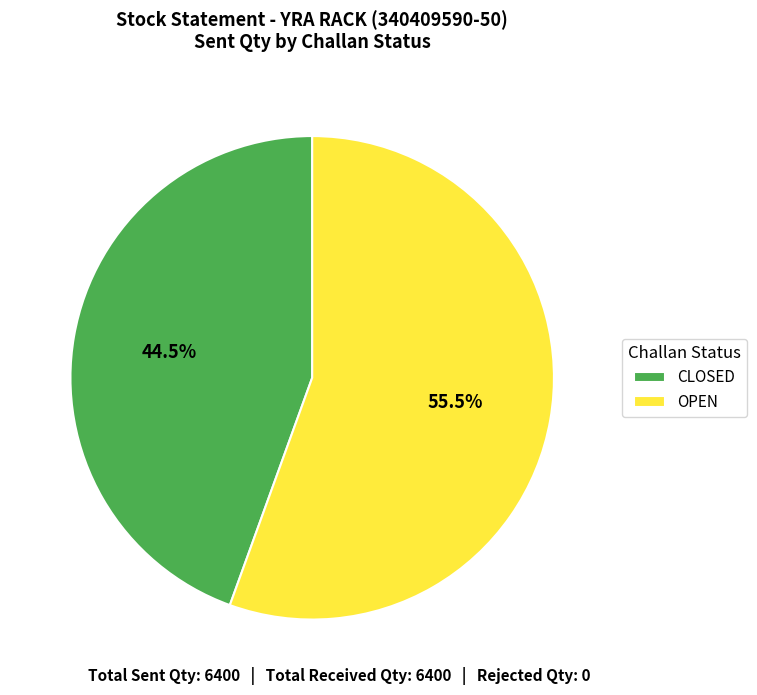

Which slice is the smallest?

CLOSED